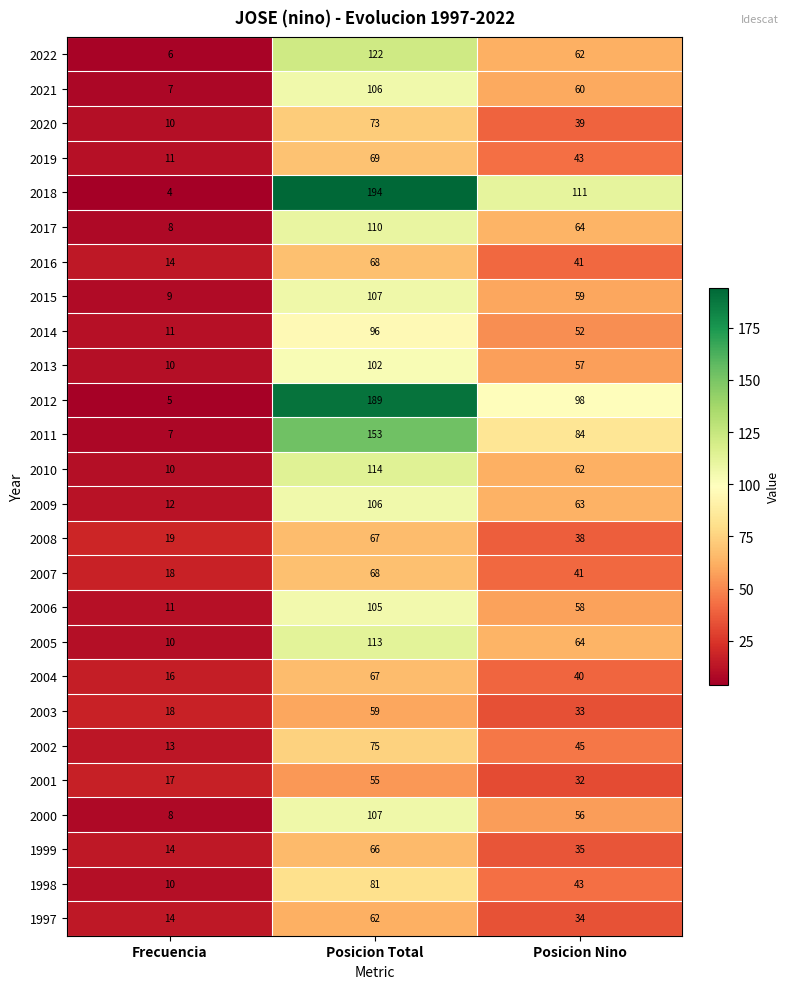

What is the difference between the 1999 values at Frecuencia and Posicion Total?

52